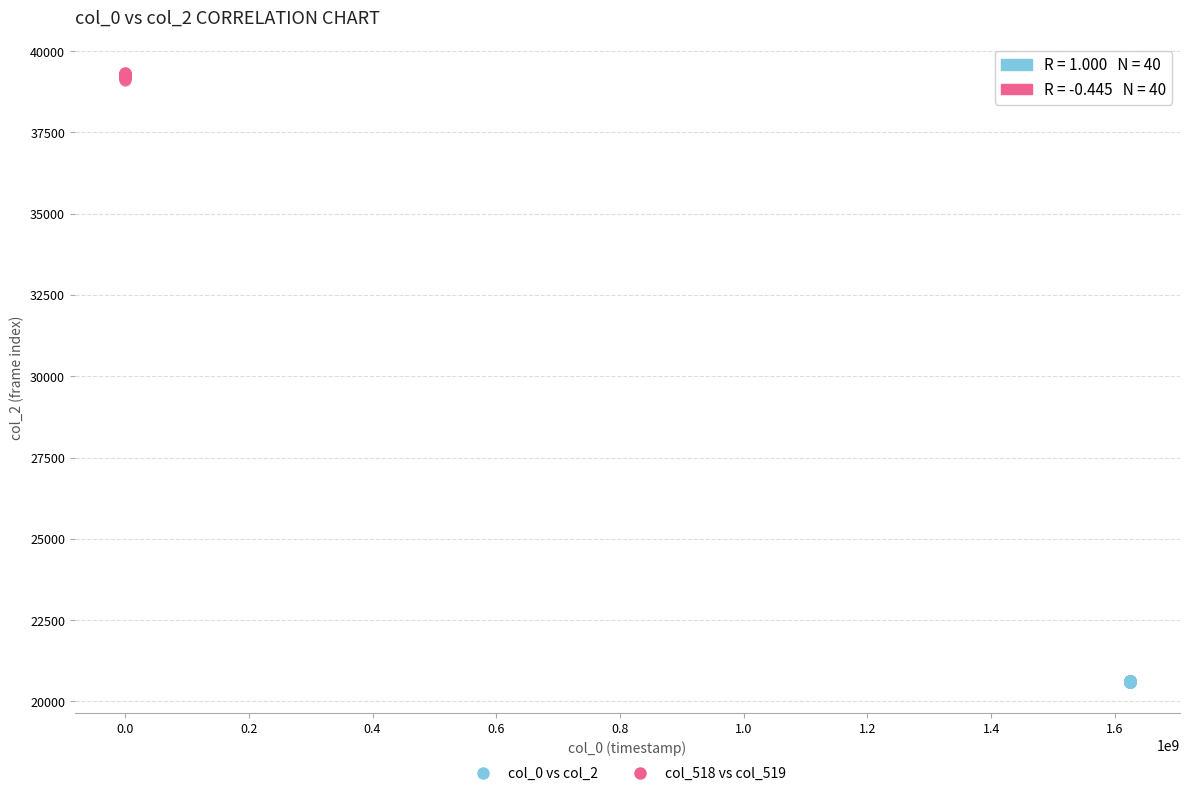

Which series has the largest Y range (max minus min)?

col_518 vs col_519